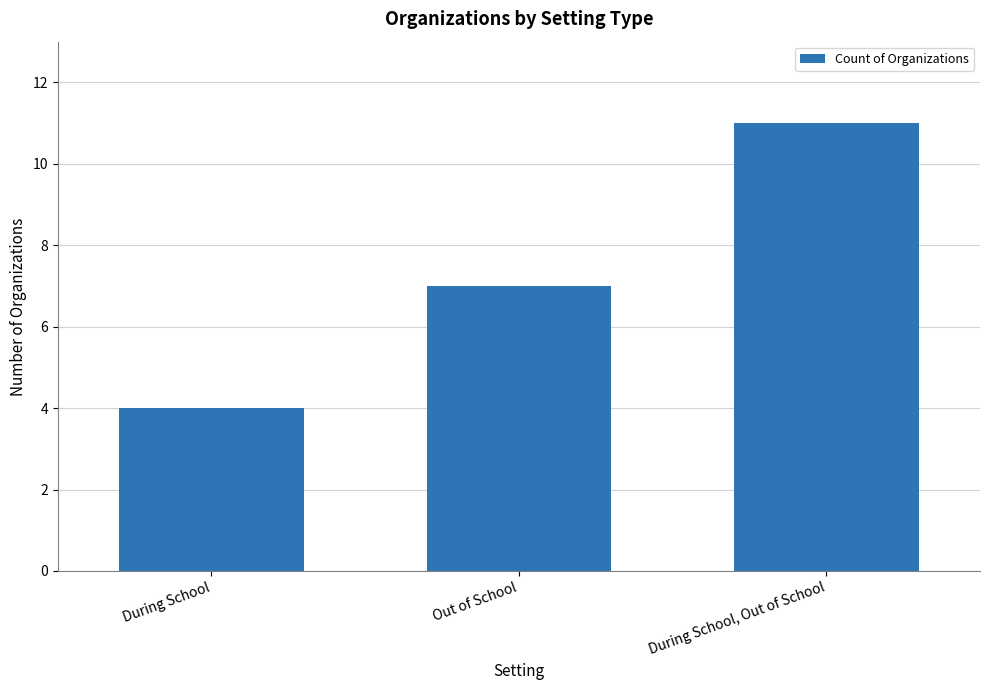

What is the average value?

7